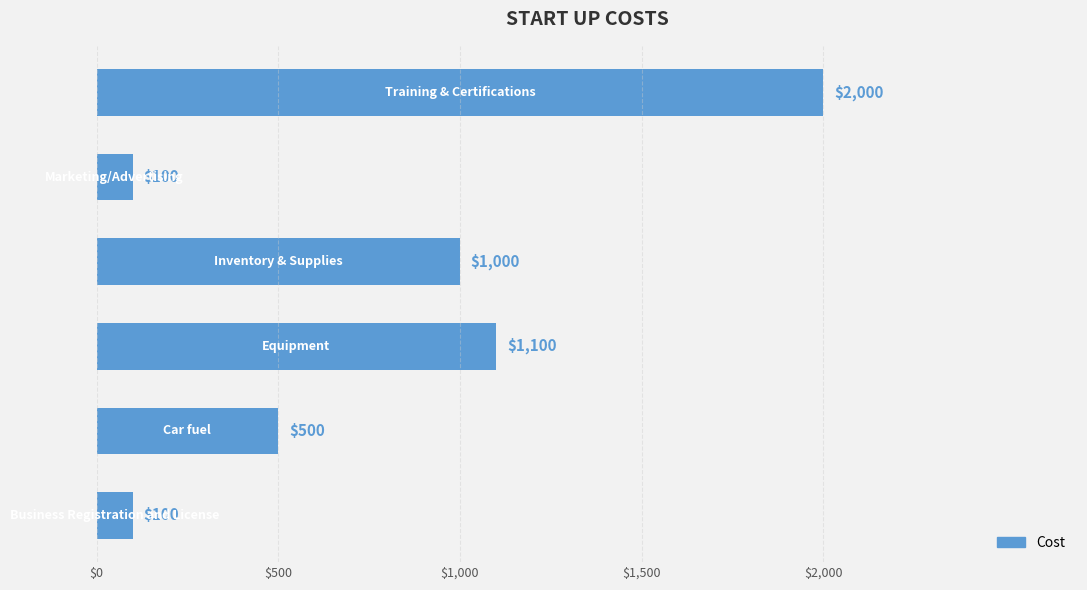

What is the difference between the maximum and minimum values?

1900